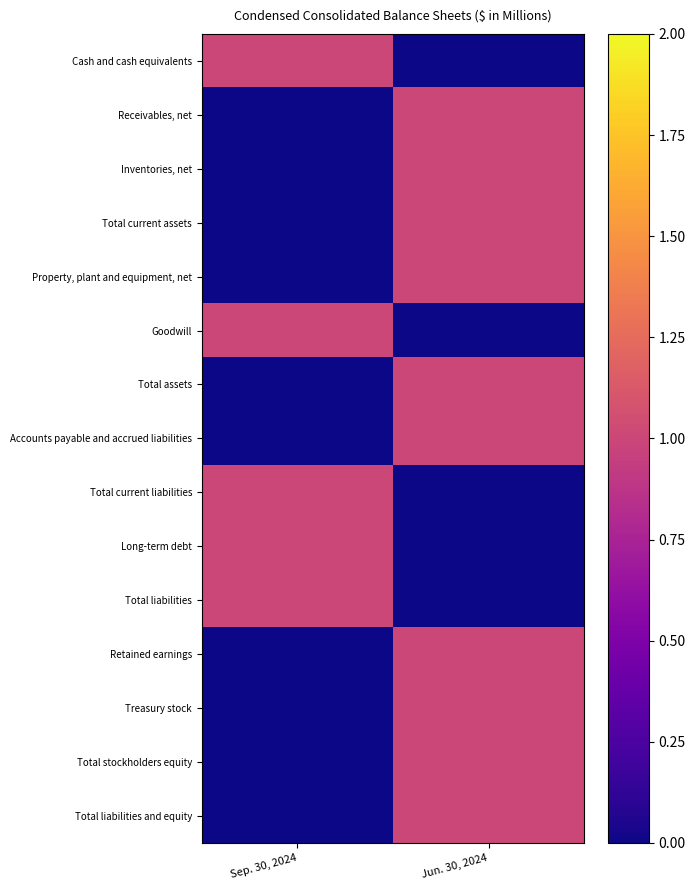

Reading right to left, transcribe all the data shown in this chart.

Cash and cash equivalents: Jun. 30, 2024=0	Sep. 30, 2024=1
Receivables, net: Jun. 30, 2024=1	Sep. 30, 2024=0
Inventories, net: Jun. 30, 2024=1	Sep. 30, 2024=0
Total current assets: Jun. 30, 2024=1	Sep. 30, 2024=0
Property, plant and equipment, net: Jun. 30, 2024=1	Sep. 30, 2024=0
Goodwill: Jun. 30, 2024=0	Sep. 30, 2024=1
Total assets: Jun. 30, 2024=1	Sep. 30, 2024=0
Accounts payable and accrued liabilities: Jun. 30, 2024=1	Sep. 30, 2024=0
Total current liabilities: Jun. 30, 2024=0	Sep. 30, 2024=1
Long-term debt: Jun. 30, 2024=0	Sep. 30, 2024=1
Total liabilities: Jun. 30, 2024=0	Sep. 30, 2024=1
Retained earnings: Jun. 30, 2024=1	Sep. 30, 2024=0
Treasury stock: Jun. 30, 2024=1	Sep. 30, 2024=0
Total stockholders equity: Jun. 30, 2024=1	Sep. 30, 2024=0
Total liabilities and equity: Jun. 30, 2024=1	Sep. 30, 2024=0